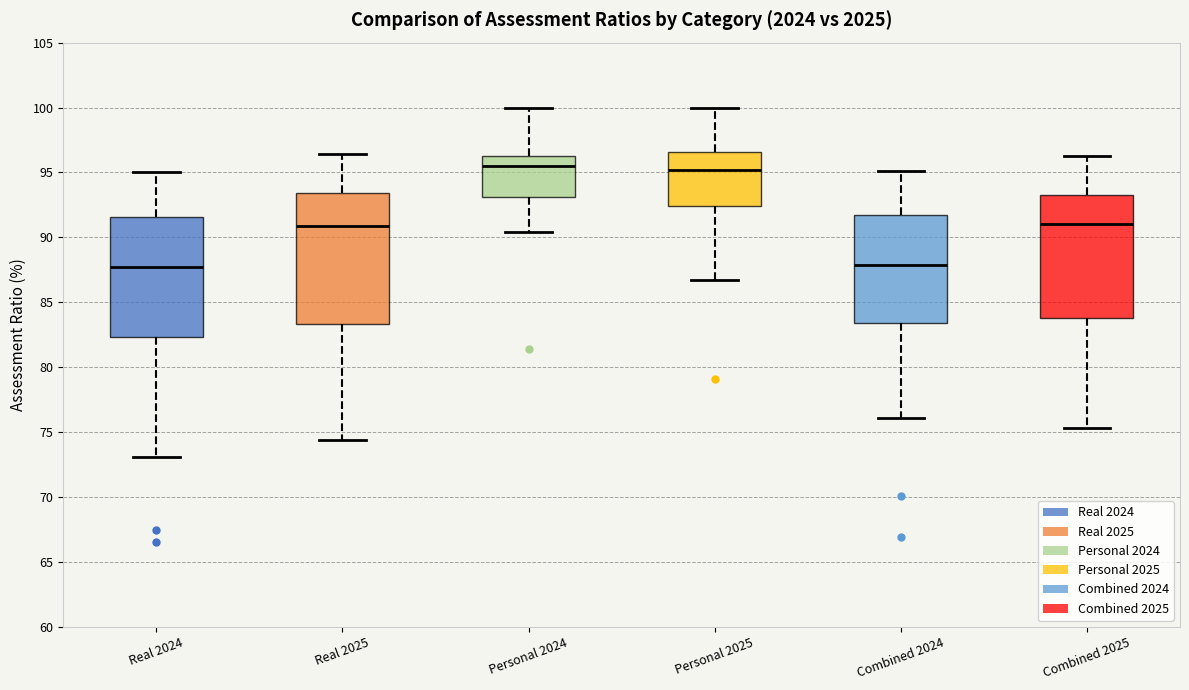

Reading left to right, read every box against the y-axis: the position of its median line, the range the box covers, and the ends of its whiskers. The values are not printed on the chart, so give them approximately, as read against the axis.

Real 2024: median 87.5, box 82.5 to 91.5, whiskers 73.0 to 95.0
Real 2025: median 91.0, box 83.5 to 93.5, whiskers 74.5 to 96.5
Personal 2024: median 95.5, box 93.0 to 96.5, whiskers 90.5 to 100.0
Personal 2025: median 95.0, box 92.5 to 96.5, whiskers 86.5 to 100.0
Combined 2024: median 88.0, box 83.5 to 91.5, whiskers 76.0 to 95.0
Combined 2025: median 91.0, box 84.0 to 93.5, whiskers 75.5 to 96.5